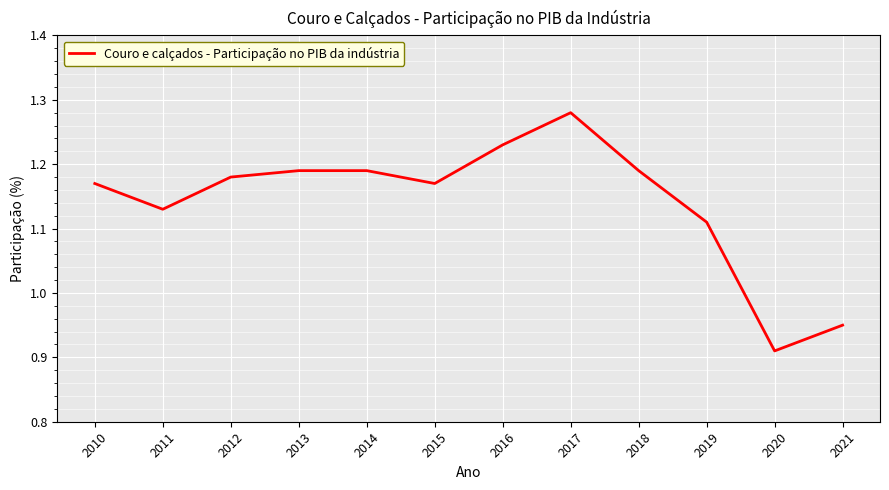

What is the difference between the maximum and minimum values?

0.4